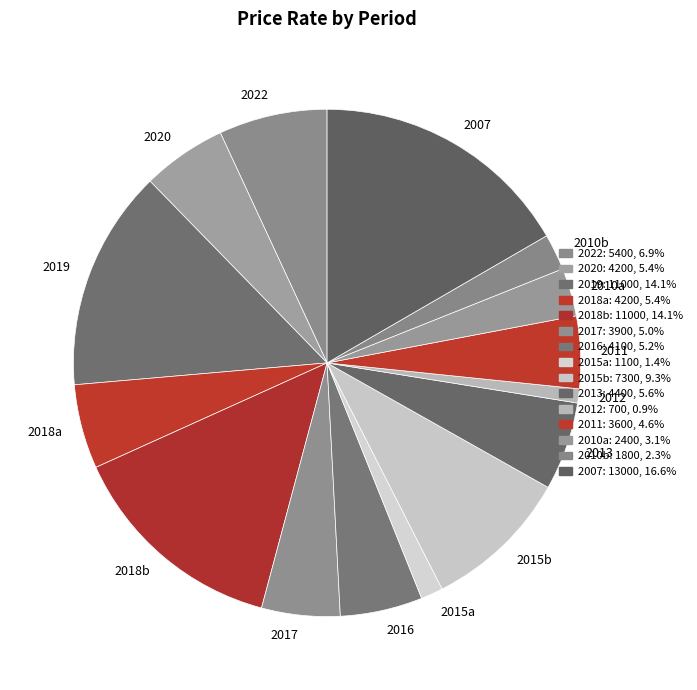

Which category has the biggest portion of the pie?

2007